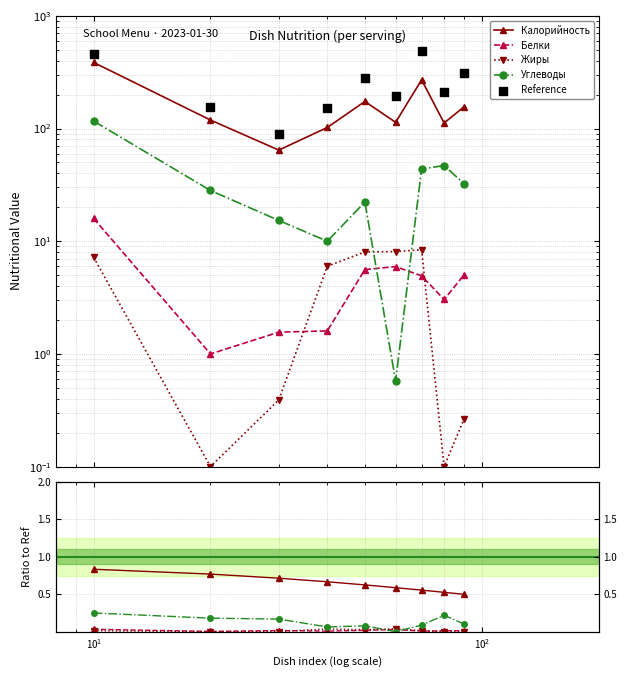

Which series has the largest total across all categories?

Reference